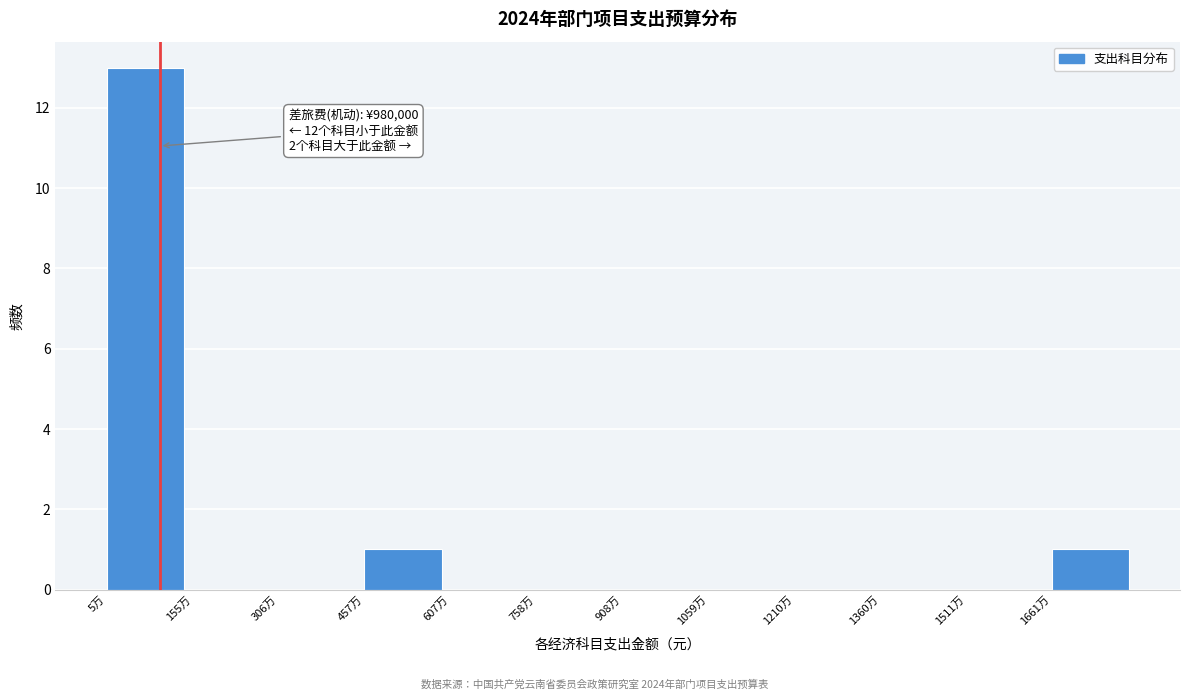

Reading left to right, what are all the values shown in this chart?

5万=13	155万=0	306万=0	457万=1	607万=0	758万=0	908万=0	1059万=0	1210万=0	1360万=0	1511万=0	1661万=1